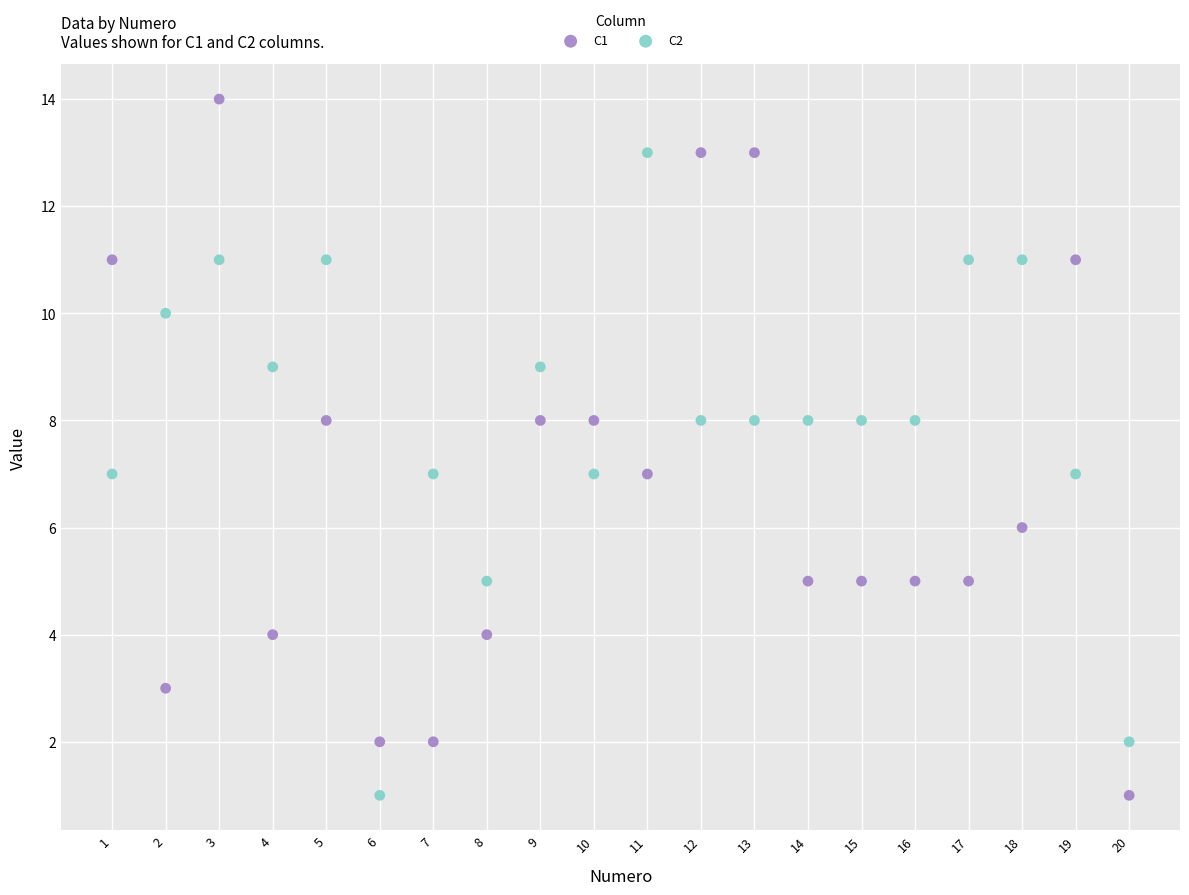

Which series has the widest spread of Y values?

C1